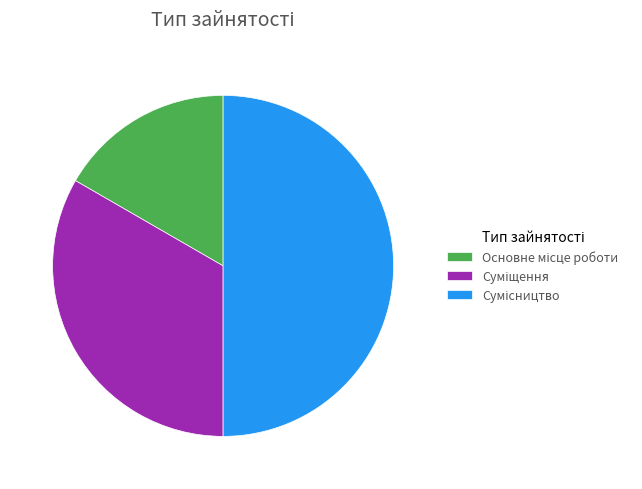

Count the number of slices in the pie.

3